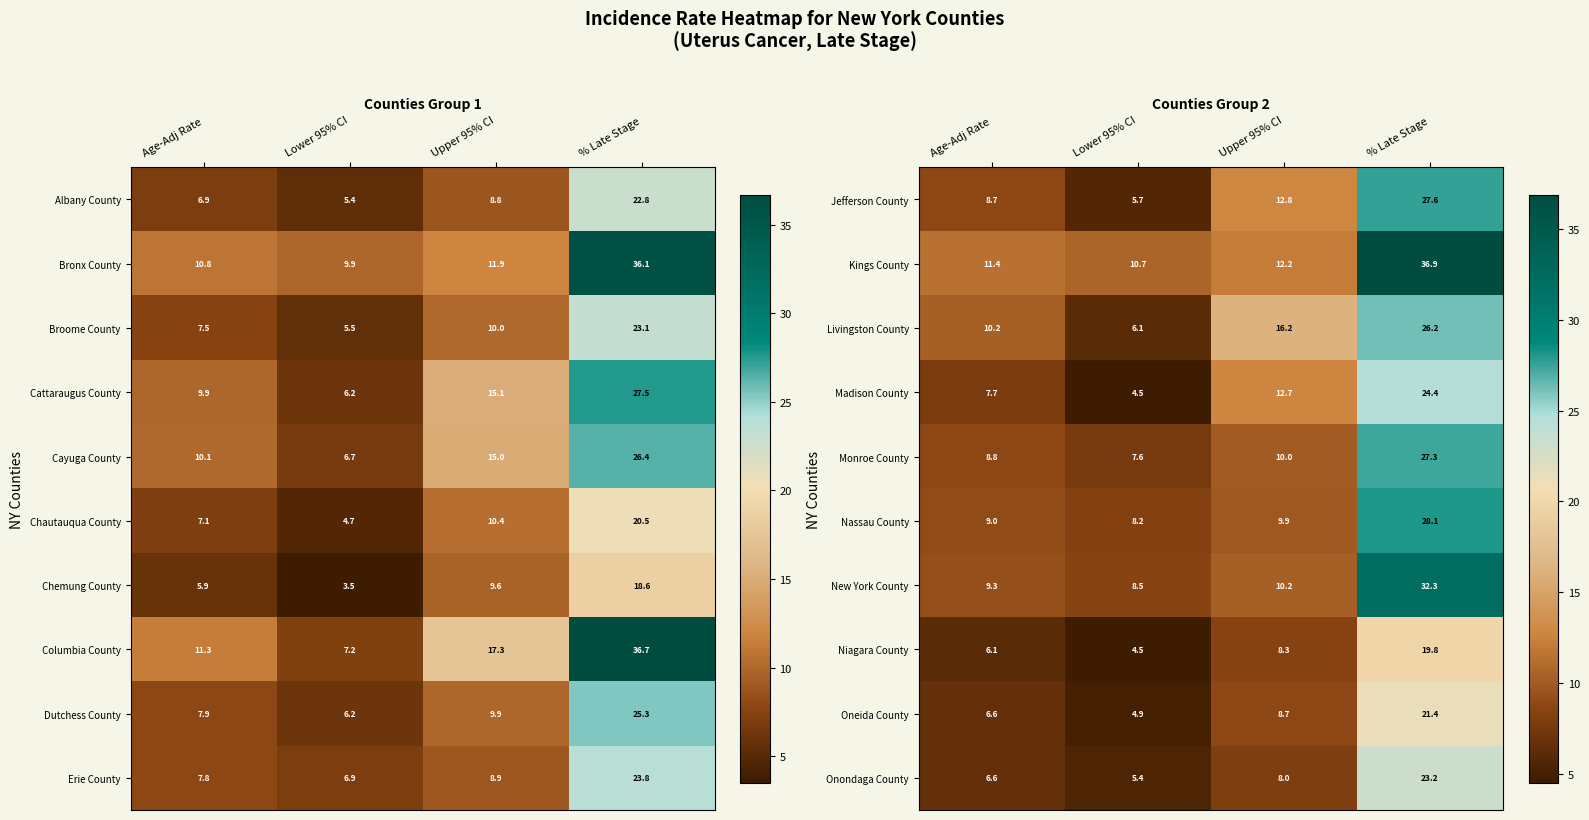

What is the maximum value shown in the chart?

36.9